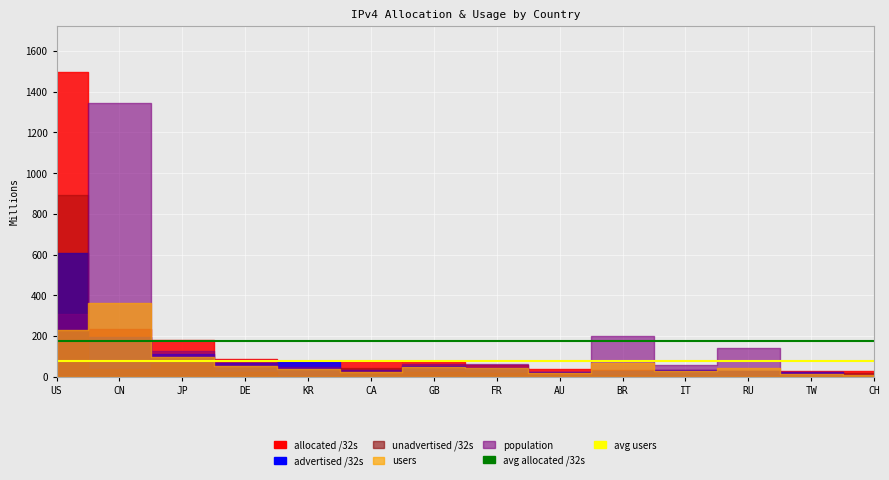

Which series has the largest total across all categories?

avg allocated /32s